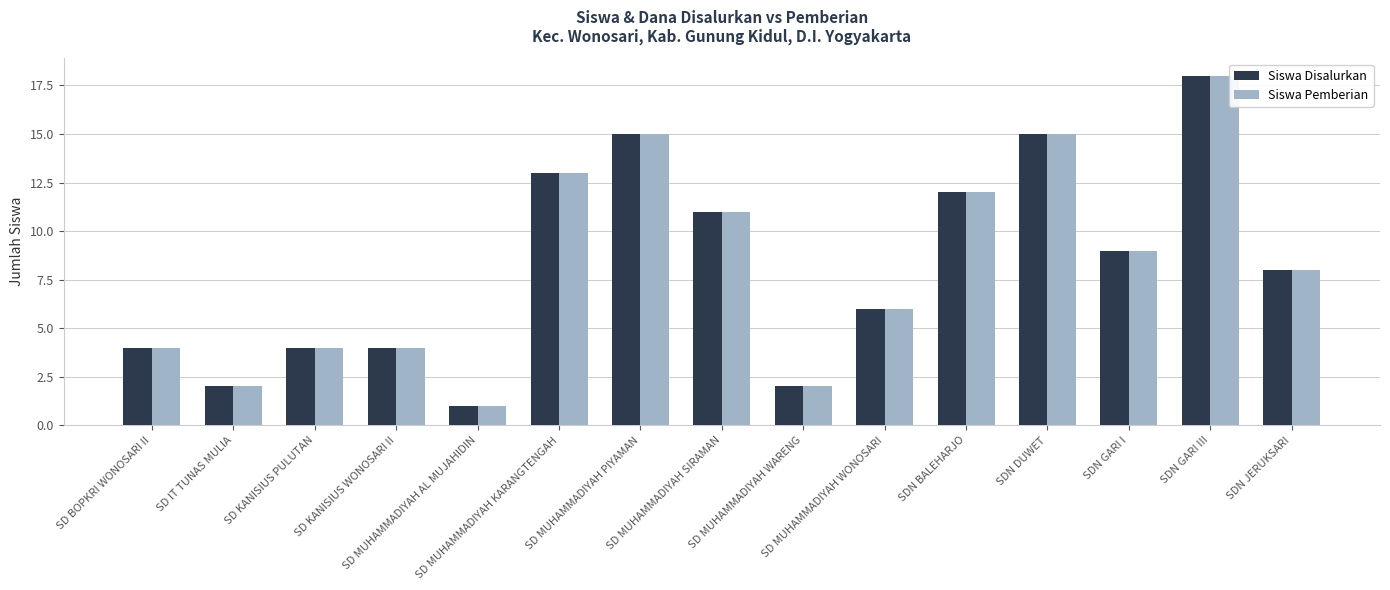

What is the sum of all Siswa Pemberian values?

124